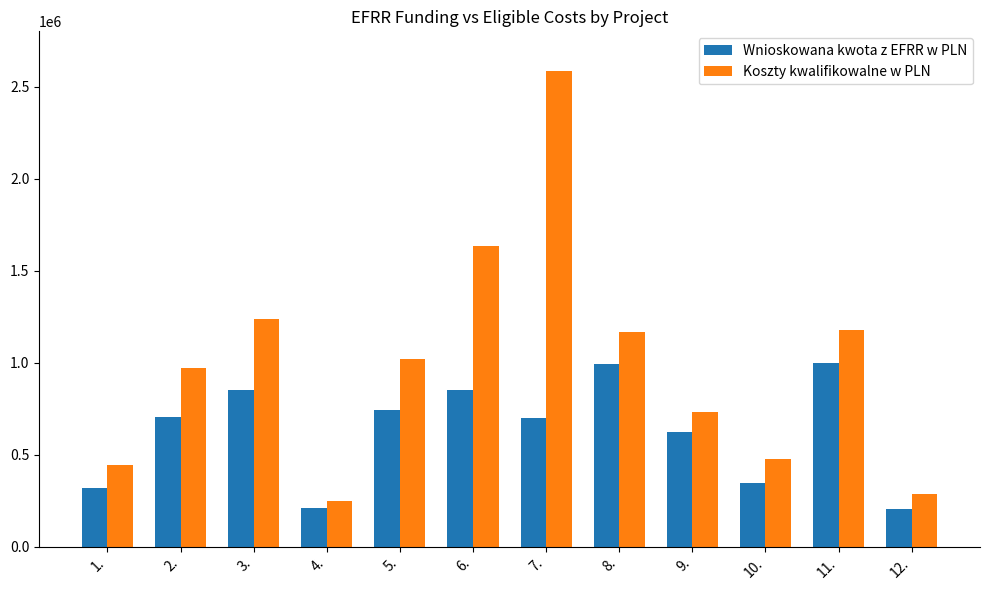

True or false: Wnioskowana kwota z EFRR w PLN has a value of 1137468.6 at 7..

False